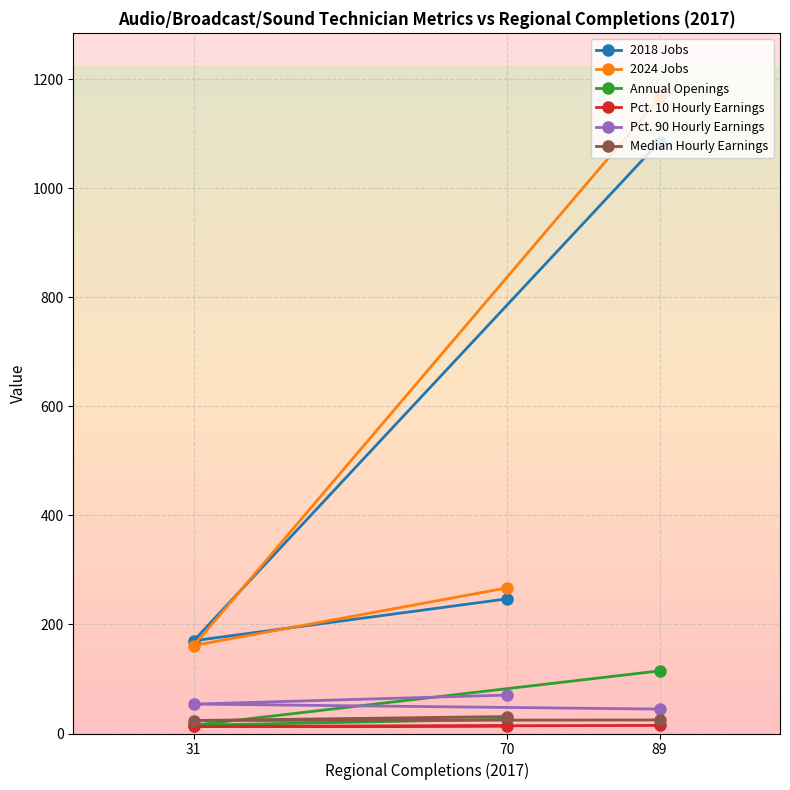

At which category is the sum across all series the highest?

89